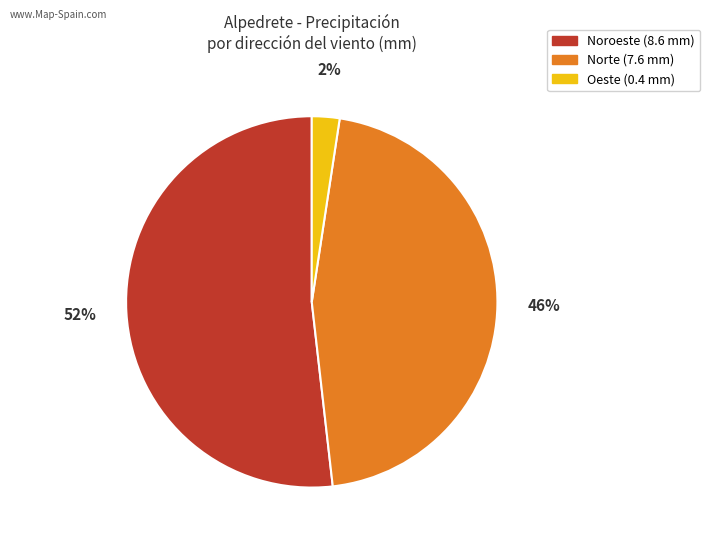

To the nearest percent, what is the average slice percentage?

33%